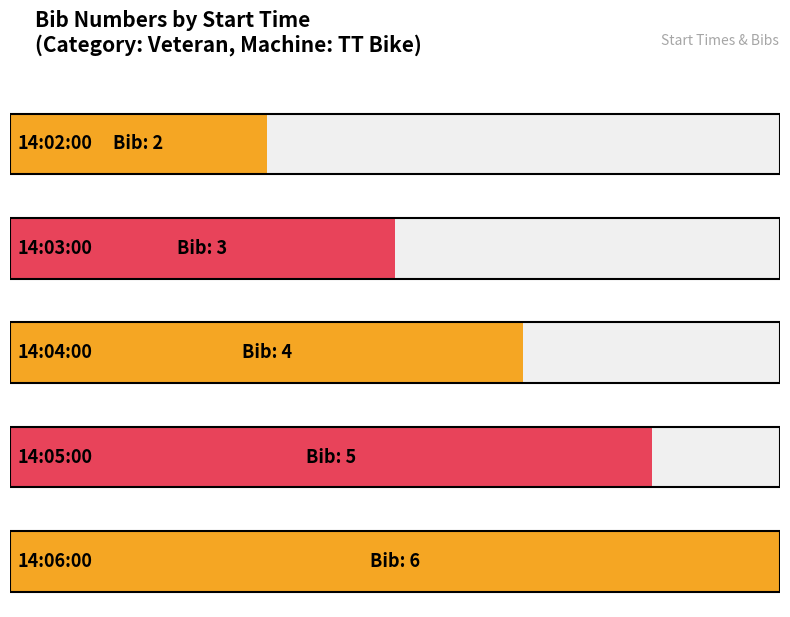

List the labels in order of value, smallest first.

14:02:00, 14:03:00, 14:04:00, 14:05:00, 14:06:00